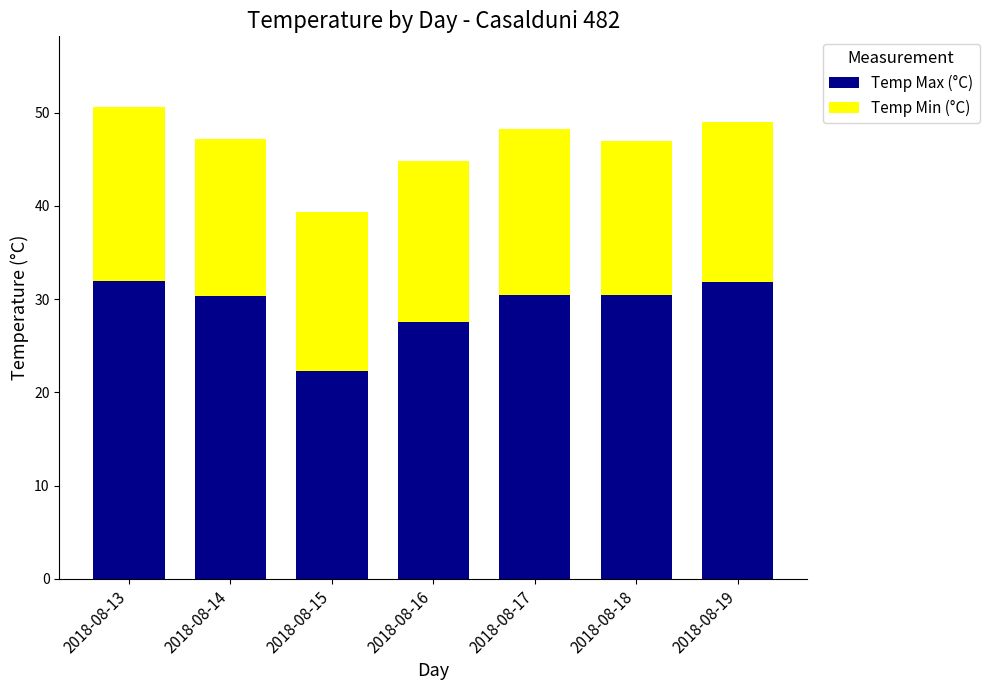

What is the average value of the Temp Max (°C) series?

29.2